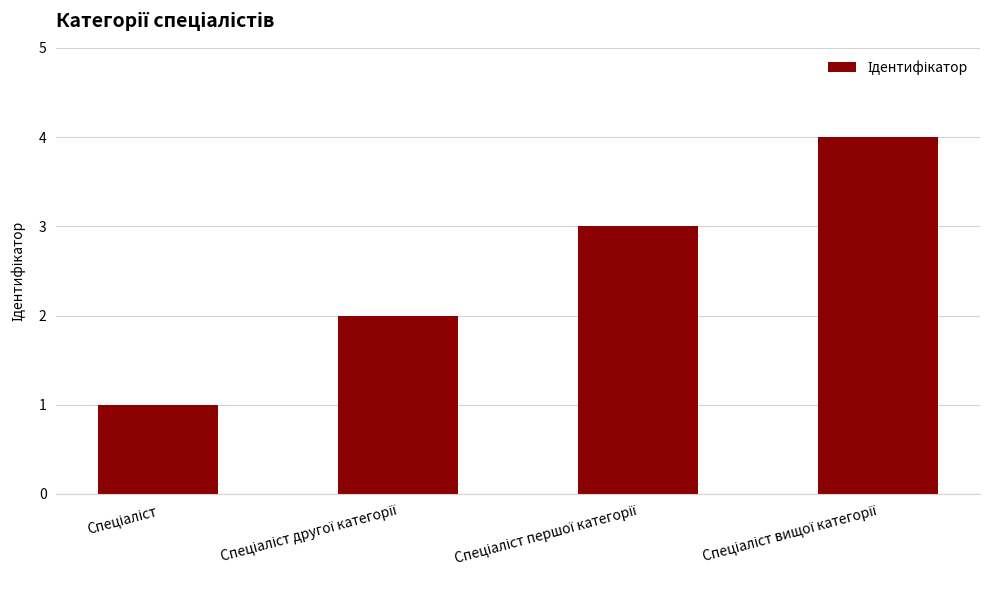

What is the smallest value displayed?

1